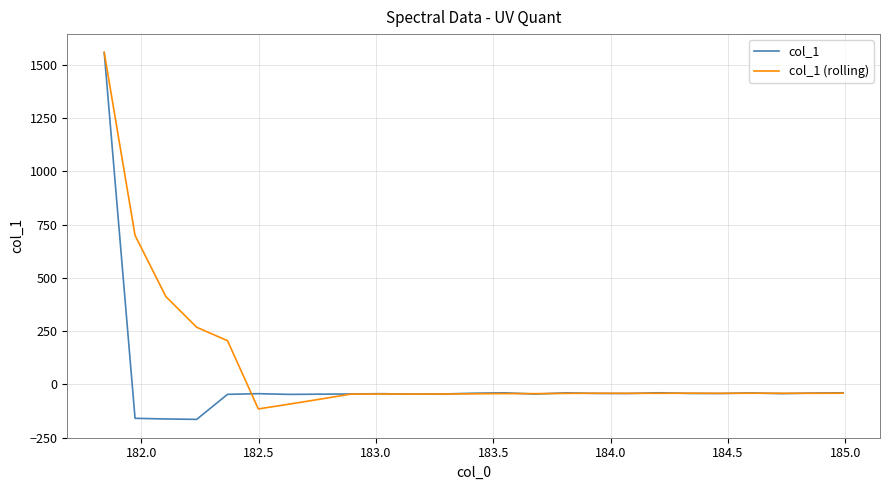

Which series has the largest total across all categories?

col_1 (rolling)